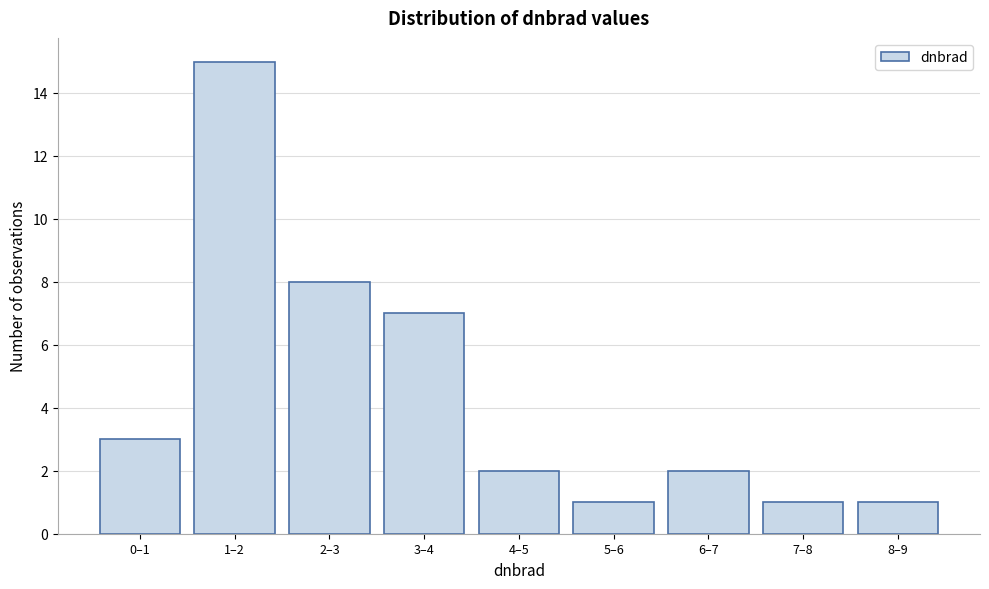

Reading left to right, what are all the values shown in this chart?

0–1=3	1–2=15	2–3=8	3–4=7	4–5=2	5–6=1	6–7=2	7–8=1	8–9=1